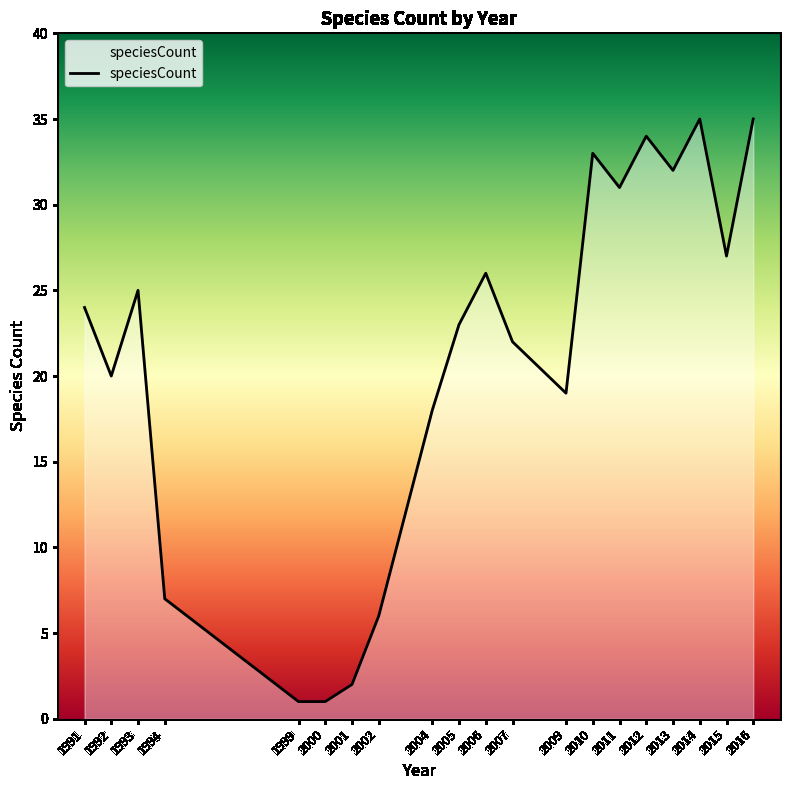

Between 2012 and 2010, which is larger?

2012